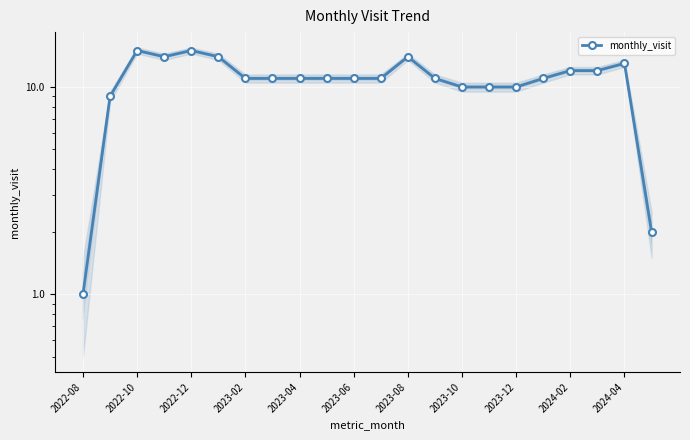

What is the value of the 17th point from the left?

10